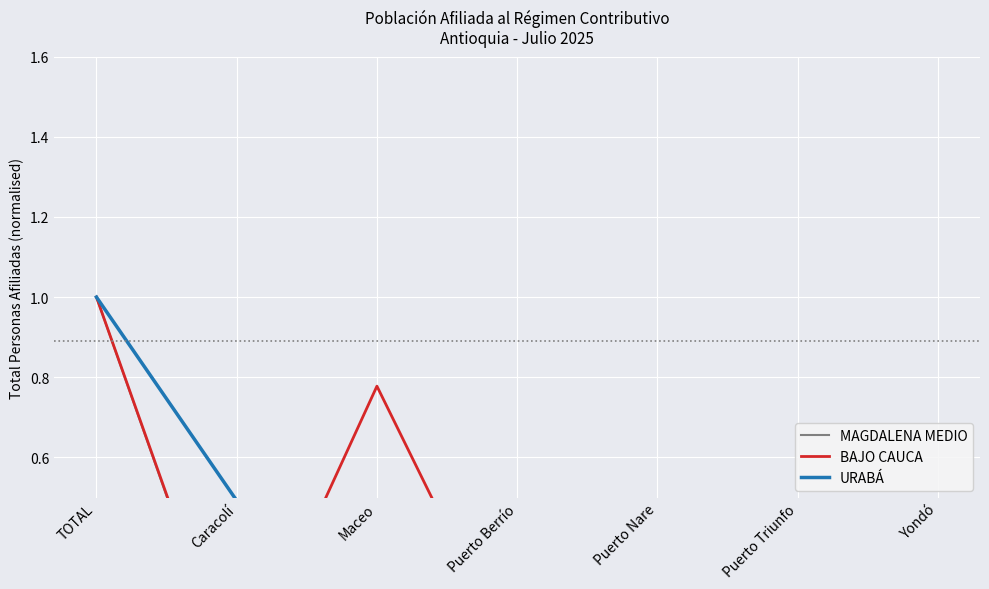

Reading right to left, what are all the values shown in this chart?

MAGDALENA MEDIO: 0.0	0.4	0.0	0.4	0.1	0.0	1.0
BAJO CAUCA: 0.1	0.0	0.0	0.1	0.8	0.0	1.0
URABÁ: 0.0	0.0	0.1	0.1	0.0	0.5	1.0